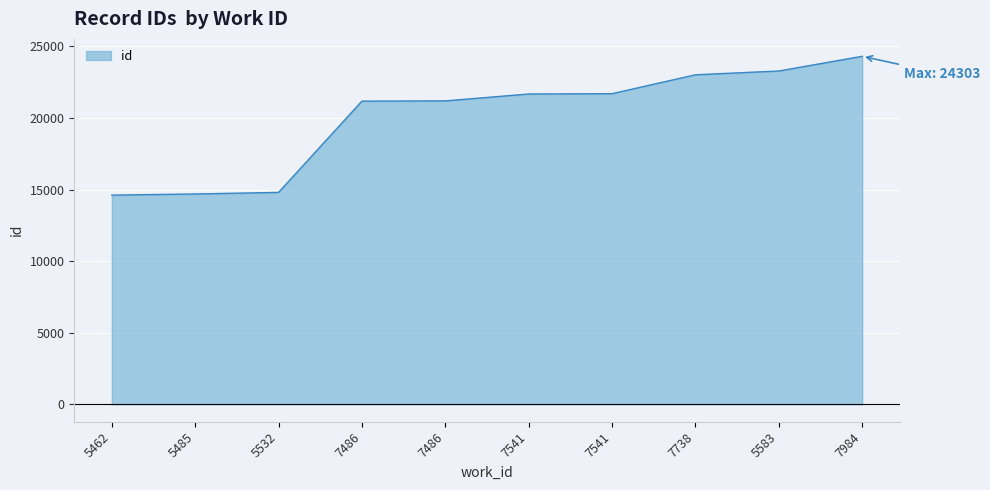

How many categories are shown in the chart?

10